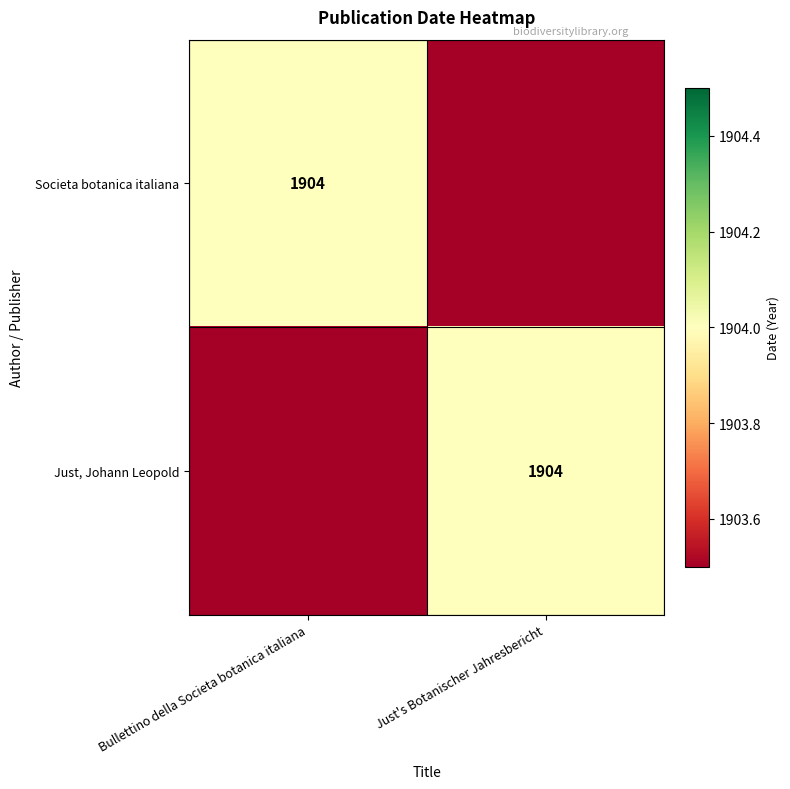

Is it true that Societa botanica italiana equals 1904 at Bullettino della Societa botanica italiana?

True